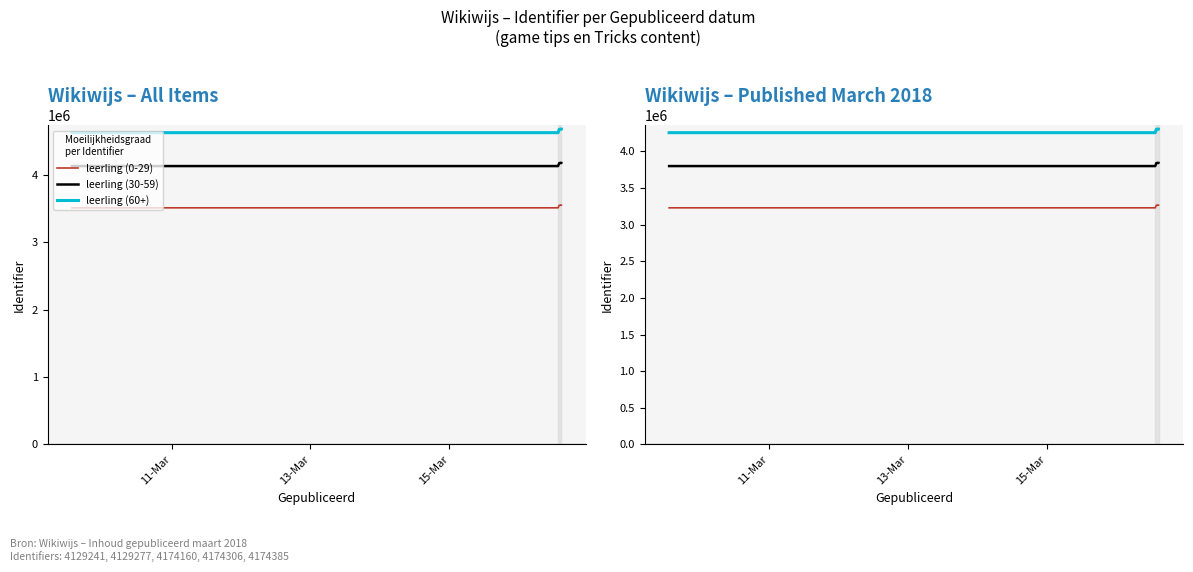

What is the minimum value shown in the chart?

3229066.5